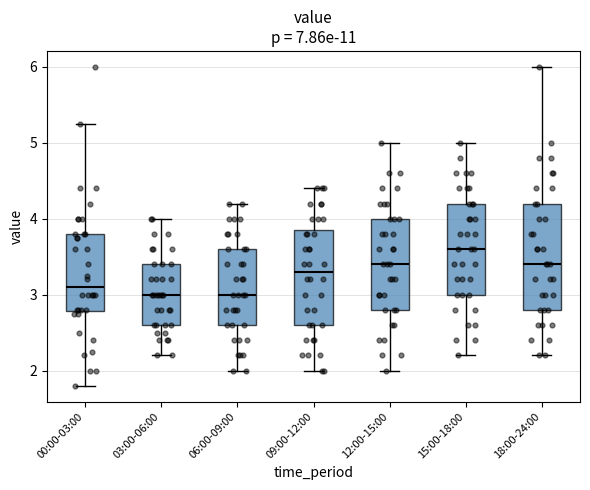

Which box has the highest median line?

15:00-18:00